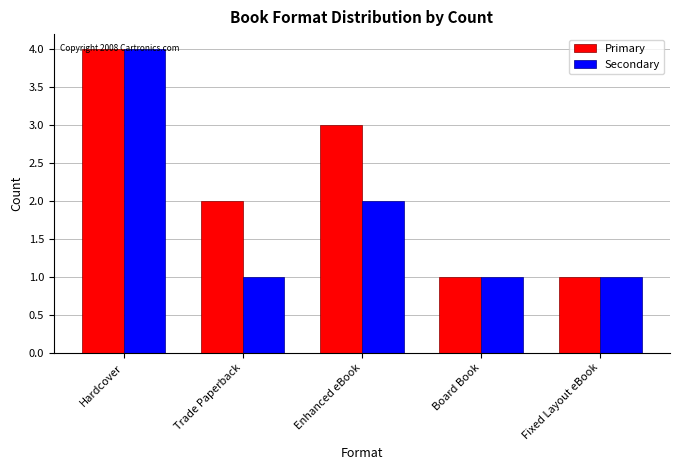

What is the value of the Secondary bar at the 2nd from the left?

1